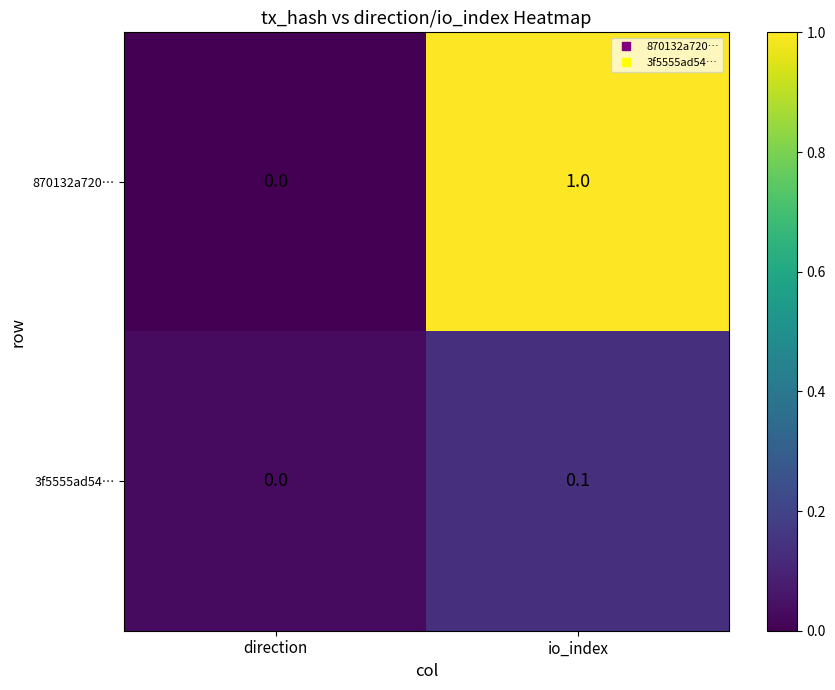

Reading left to right, transcribe all the data shown in this chart.

870132a720…: 0.0	1.0
3f5555ad54…: 0.0	0.1